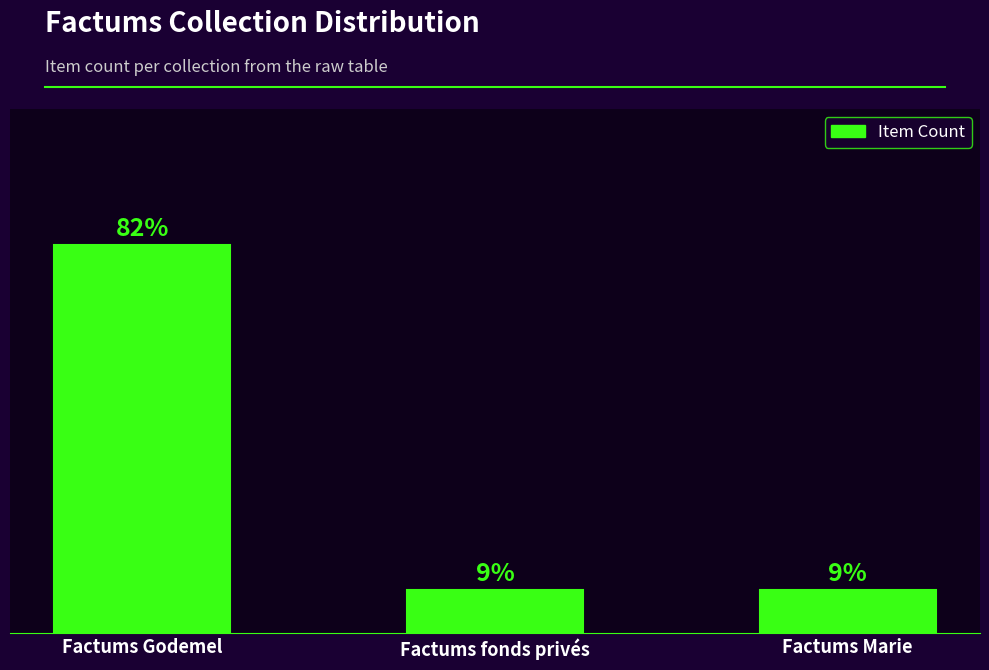

At which category does the chart reach its peak across all series?

Factums Godemel